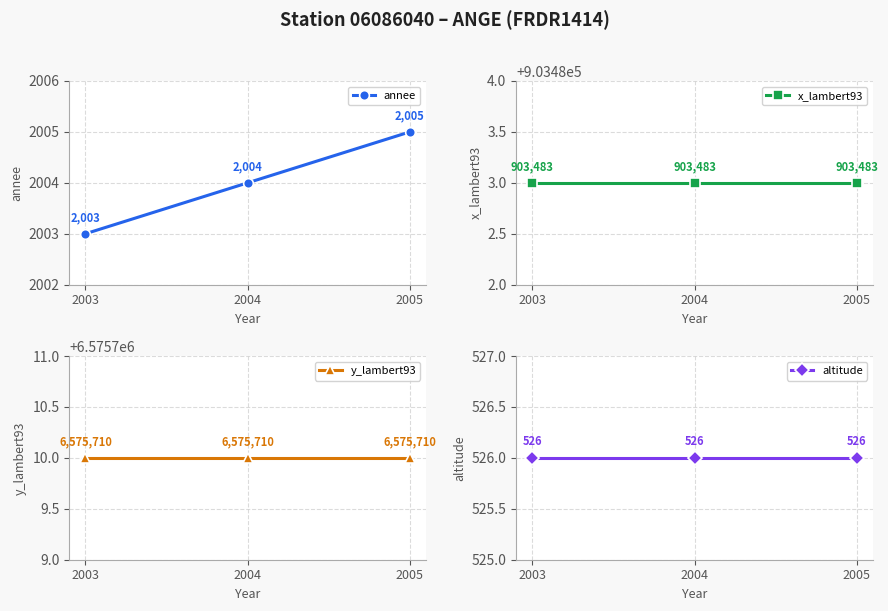

Count the number of categories in the chart.

3